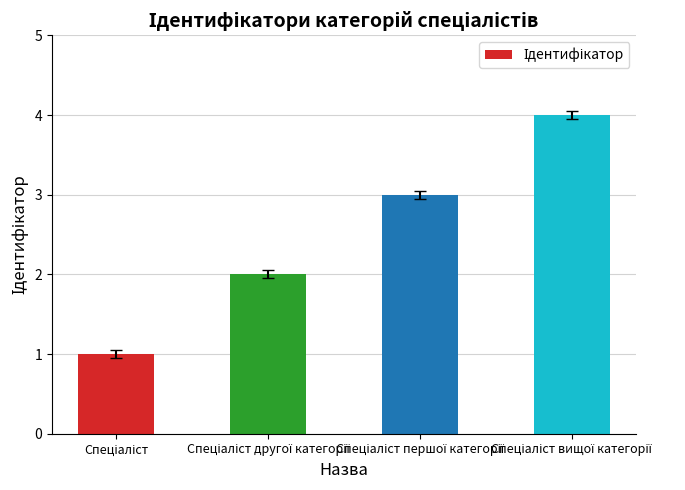

What is the sum of all values?

10